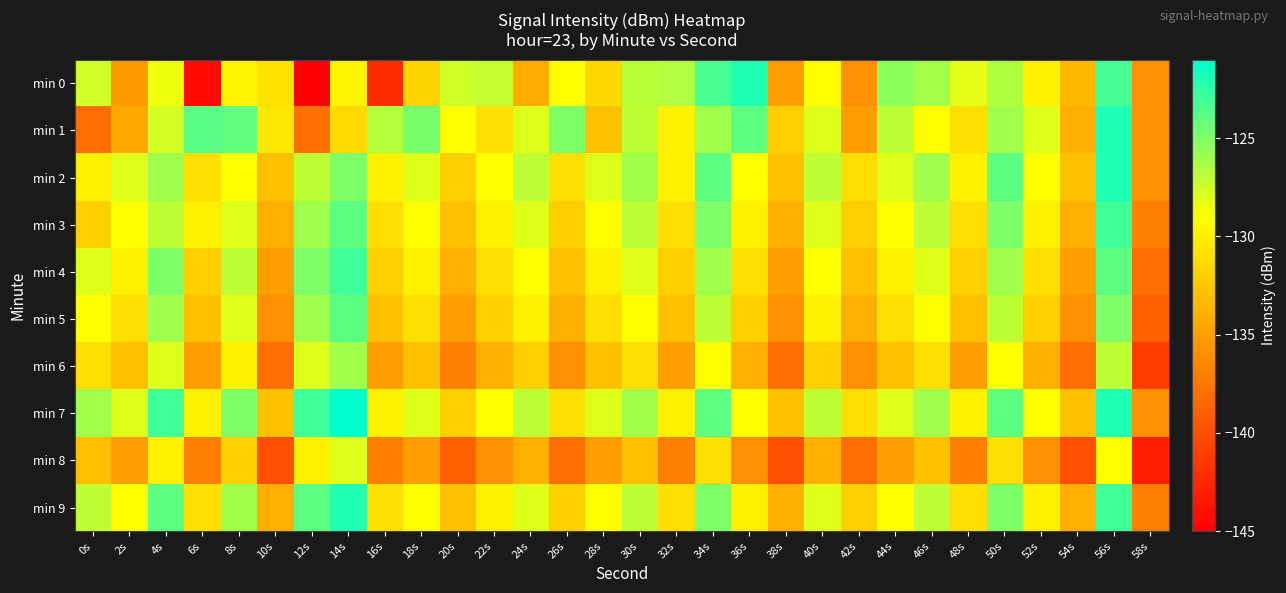

What is the spread (max minus min) of values at 4s?

7.0